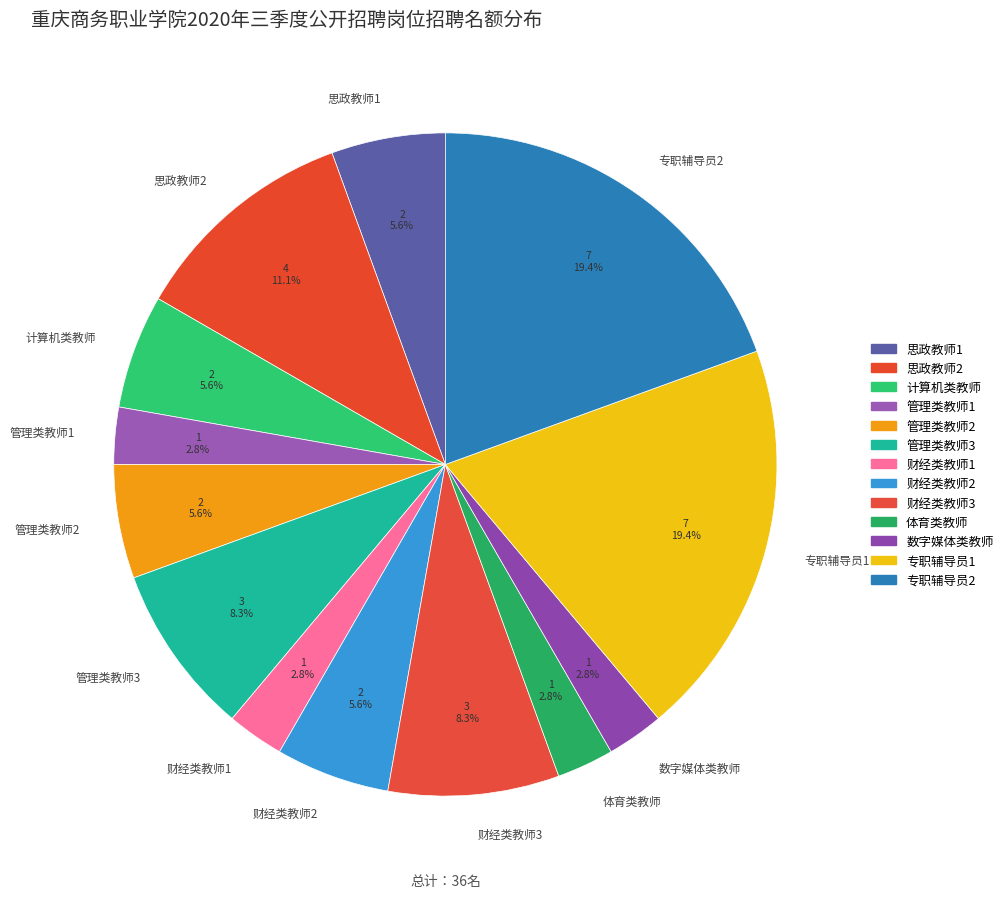

How much of the chart is everything except 体育类教师?

97.2%